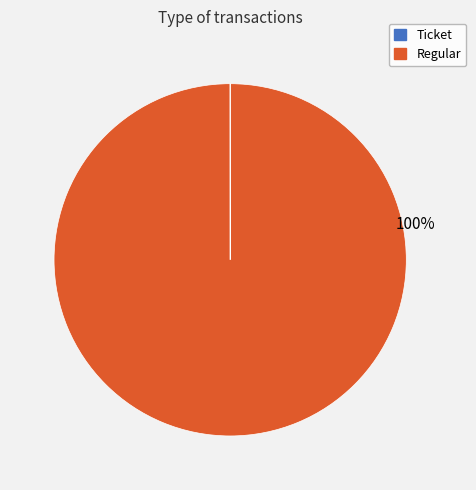

To the nearest percent, what percentage of the pie is Regular?

100%